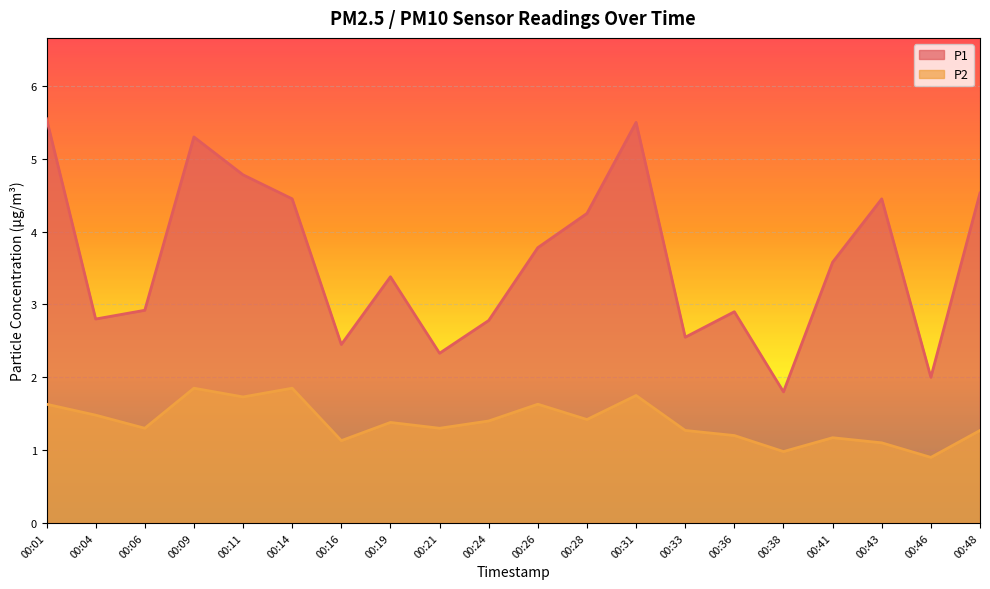

At which category does P1 reach its first local valley?

00:04